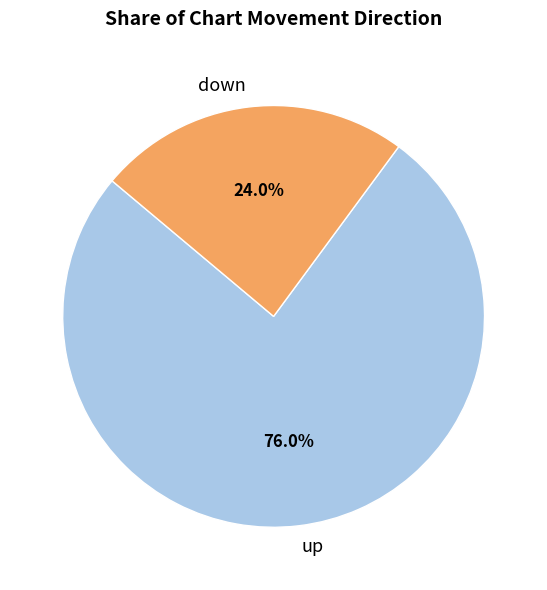

Which slice is the largest?

up